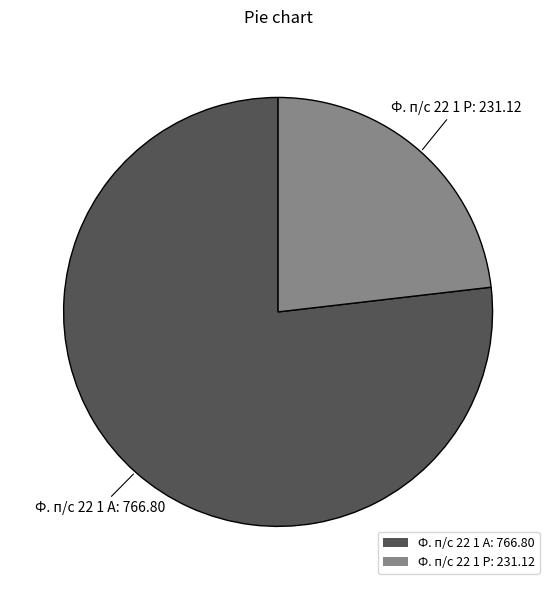

Which has a higher value, Ф. п/с 22 1 Р or Ф. п/с 22 1 А?

Ф. п/с 22 1 А